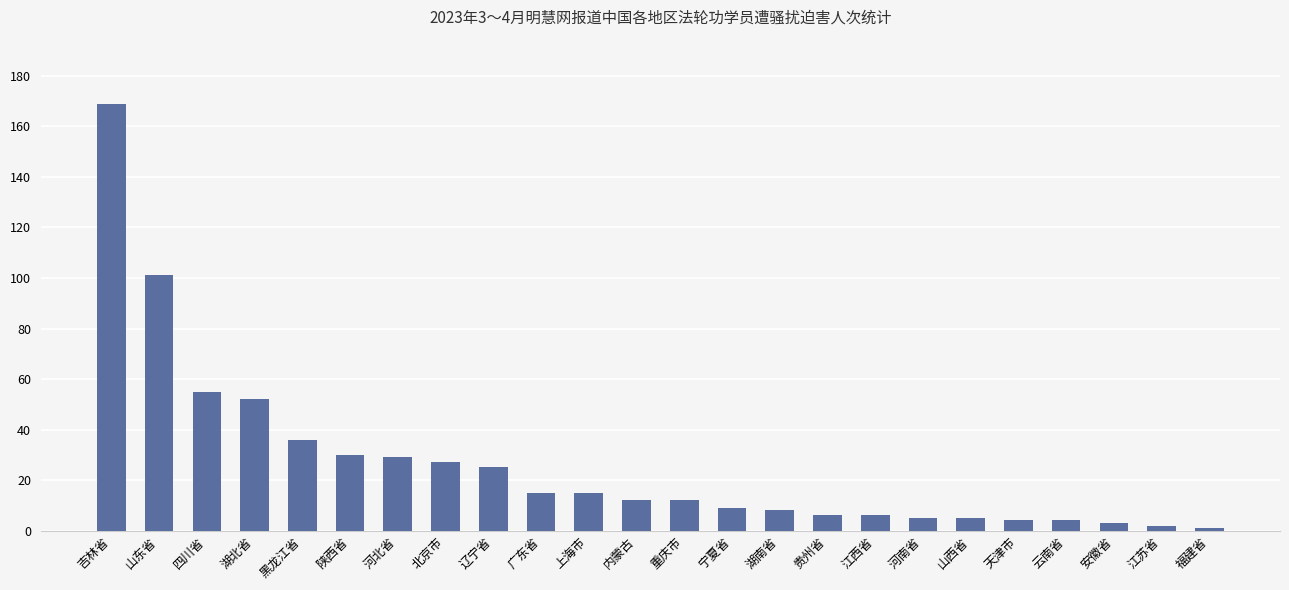

Are the bars grouped side by side (vs. stacked)?

No